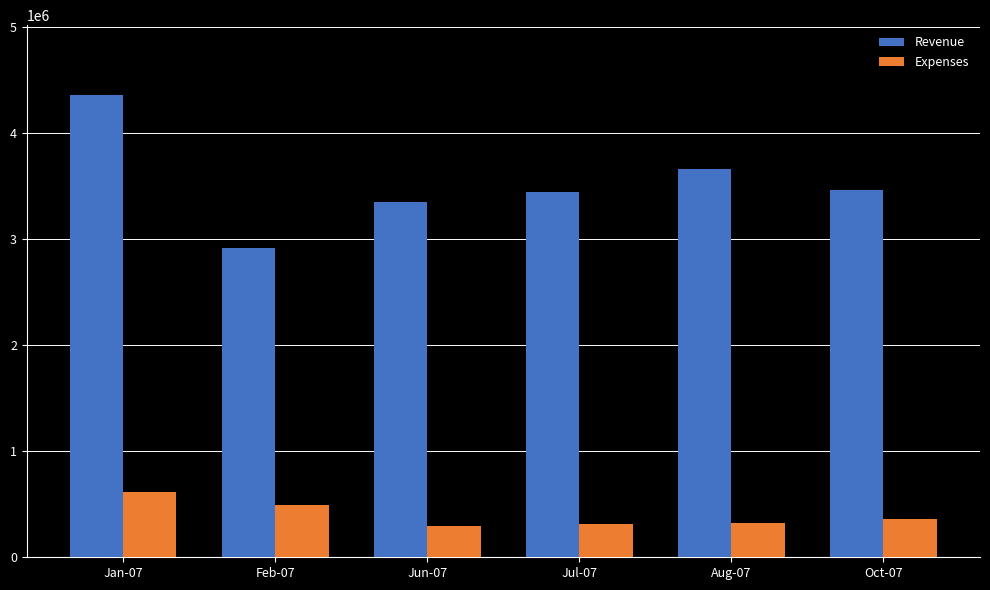

What are all the series names shown in the legend?

Revenue, Expenses